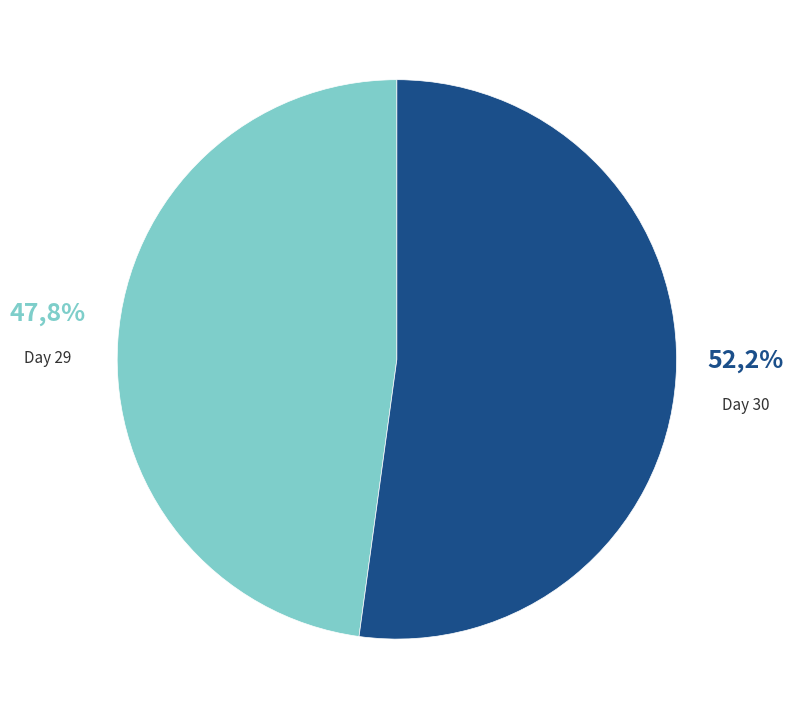

Which has a higher value, 30 or 29?

30